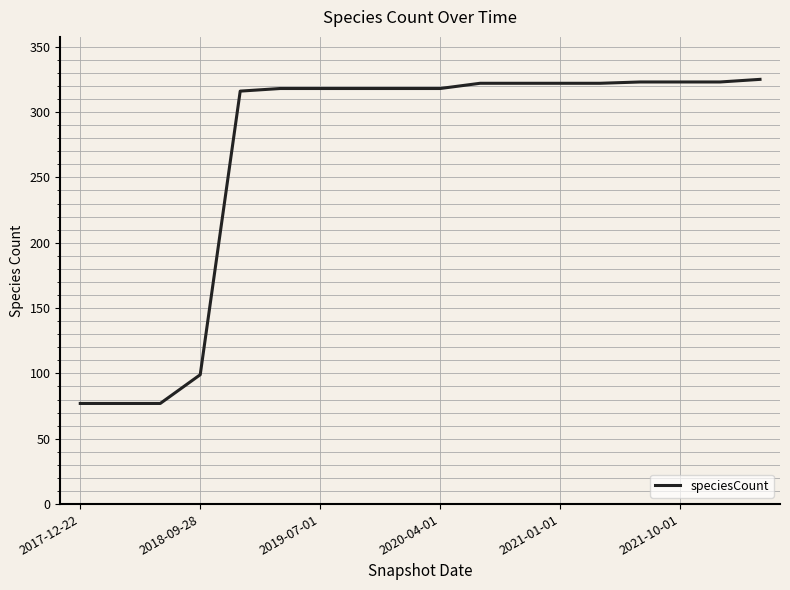

What is the minimum value shown in the chart?

77